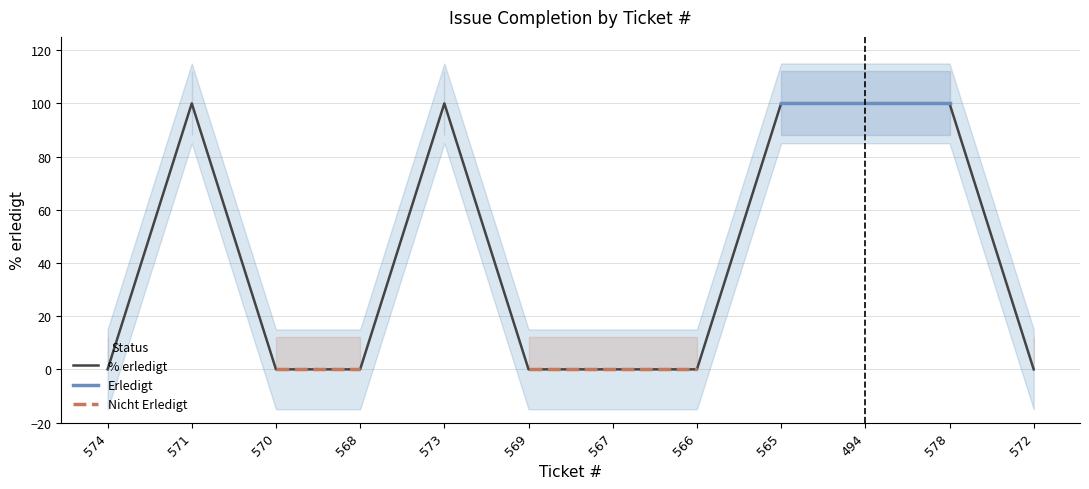

What position from the right is 570?

10